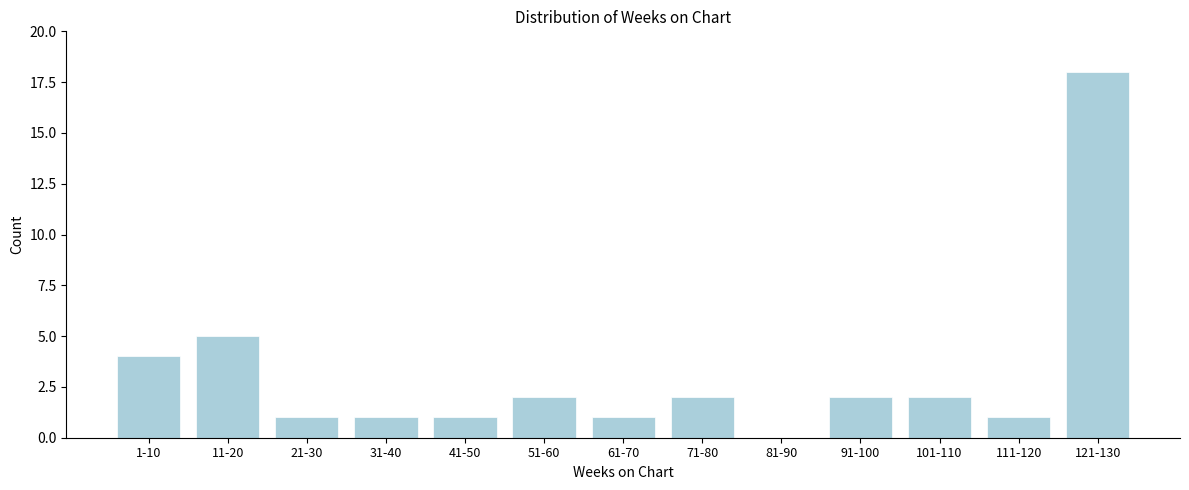

Reading right to left, transcribe all the data shown in this chart.

121-130=18	111-120=1	101-110=2	91-100=2	81-90=0	71-80=2	61-70=1	51-60=2	41-50=1	31-40=1	21-30=1	11-20=5	1-10=4